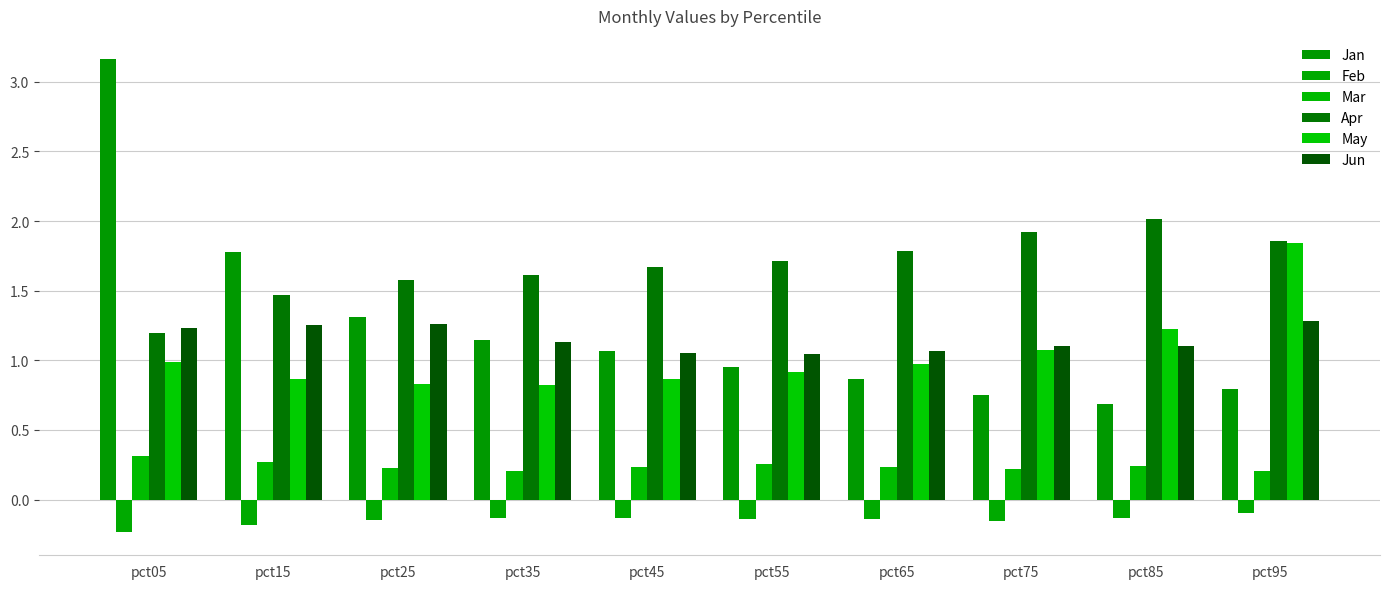

Is the value of Apr at pct35 greater than the value of Jun at pct45?

Yes